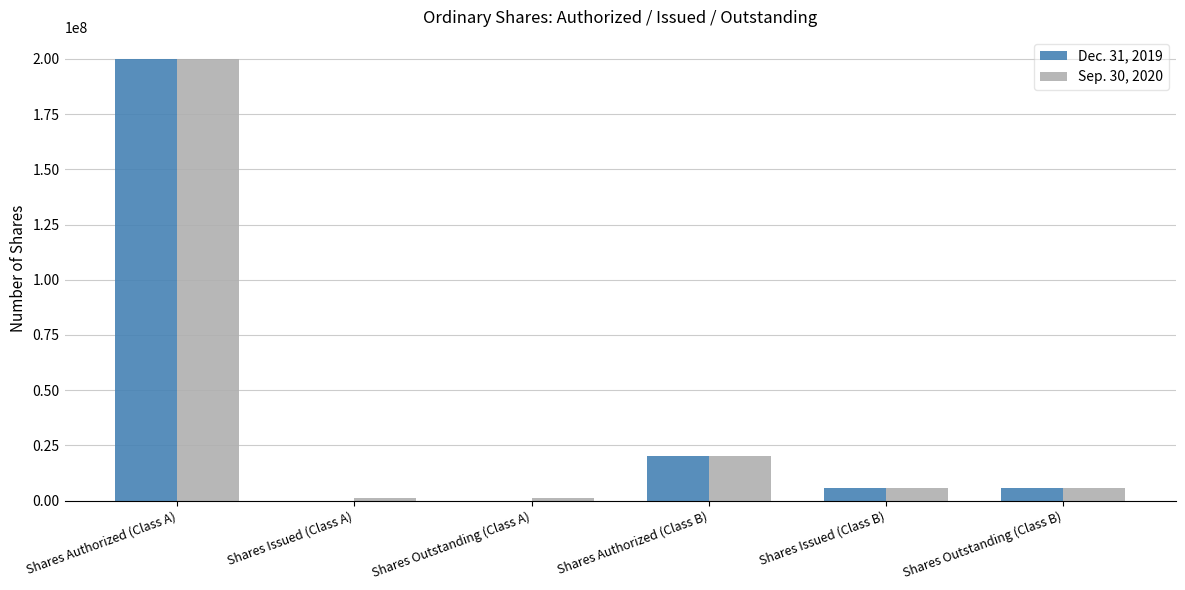

Is it true that Sep. 30, 2020 equals 5750000 at Shares Issued (Class B)?

True